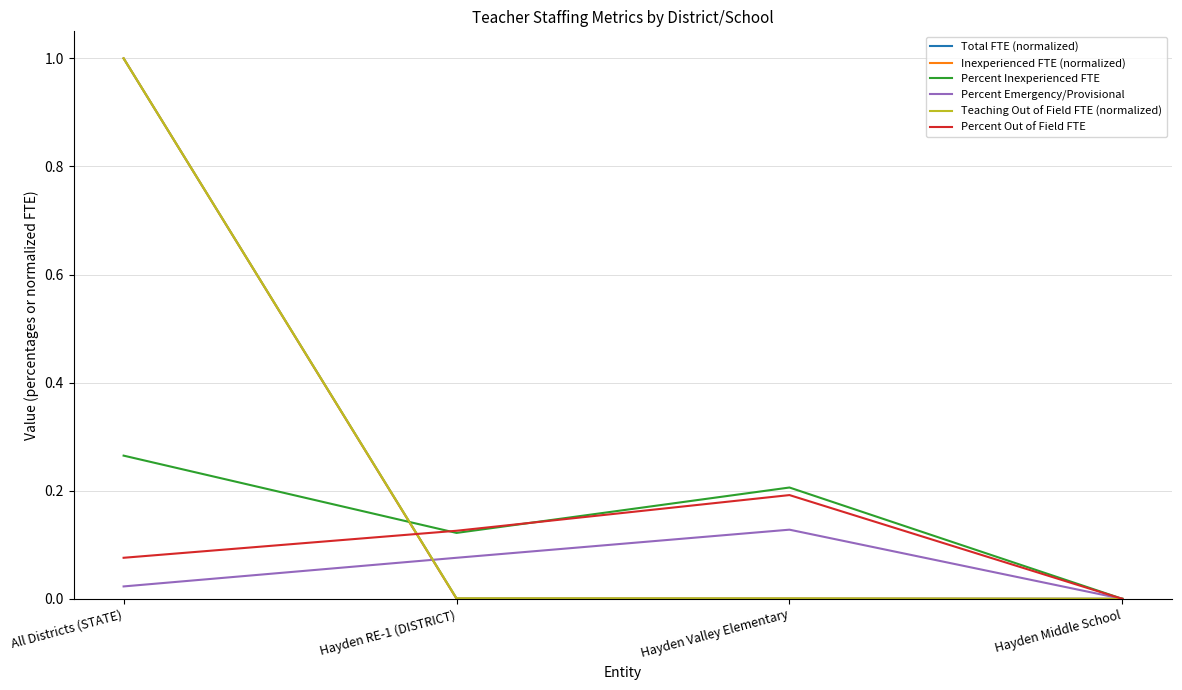

Is it true that Percent Inexperienced FTE equals -0.1 at Hayden Middle School?

False